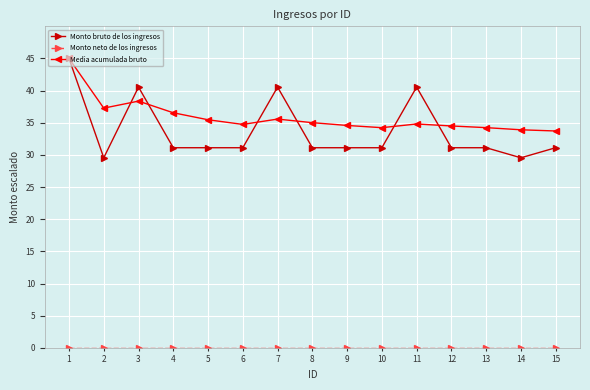

Which series changed the most between 4 and 10?

Media acumulada bruto